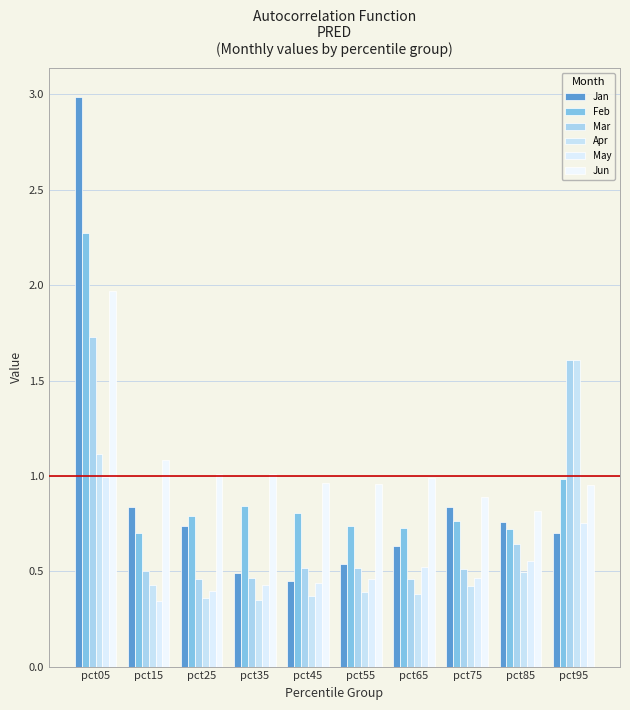

What are all the series names shown in the legend?

Jan, Feb, Mar, Apr, May, Jun